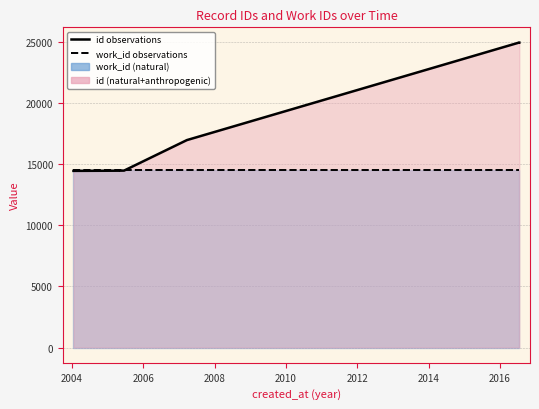

Between 2012 and 2008, which is larger?

2012